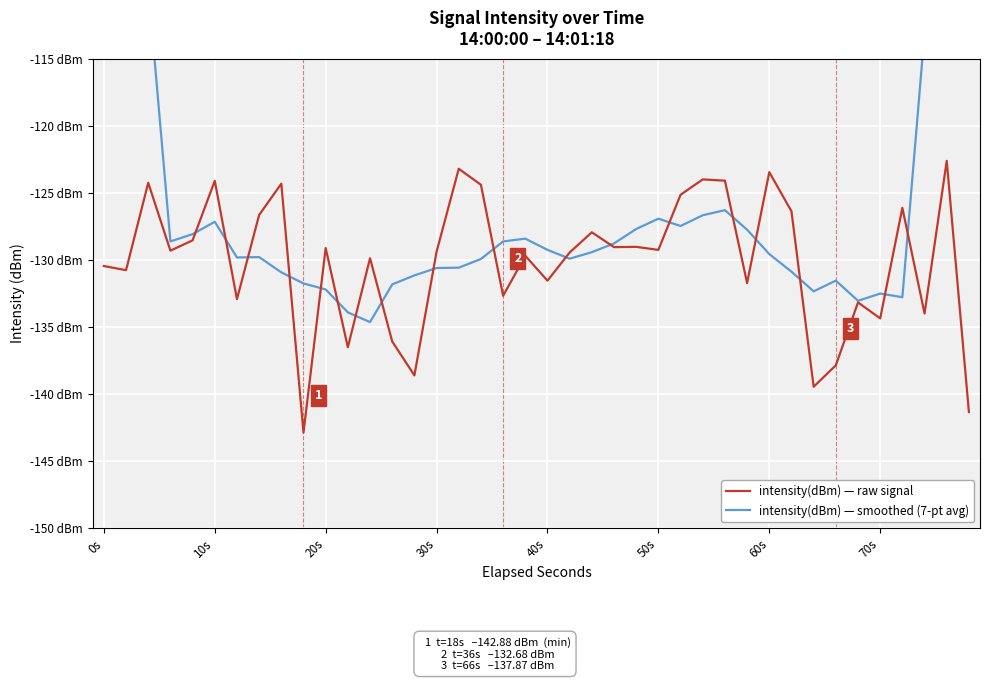

True or false: intensity(dBm) — smoothed (7-pt avg) has more than 2 interior local peaks.

True